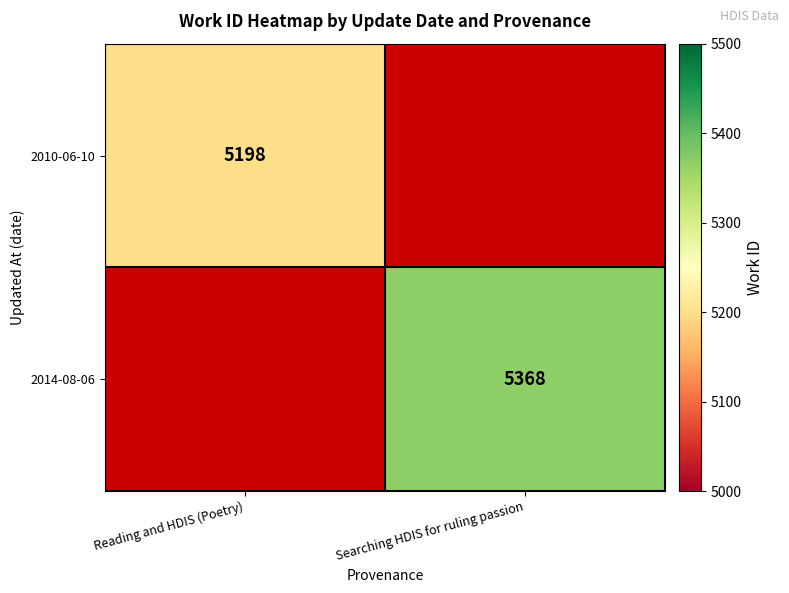

What is the minimum value shown in the chart?

5198.0